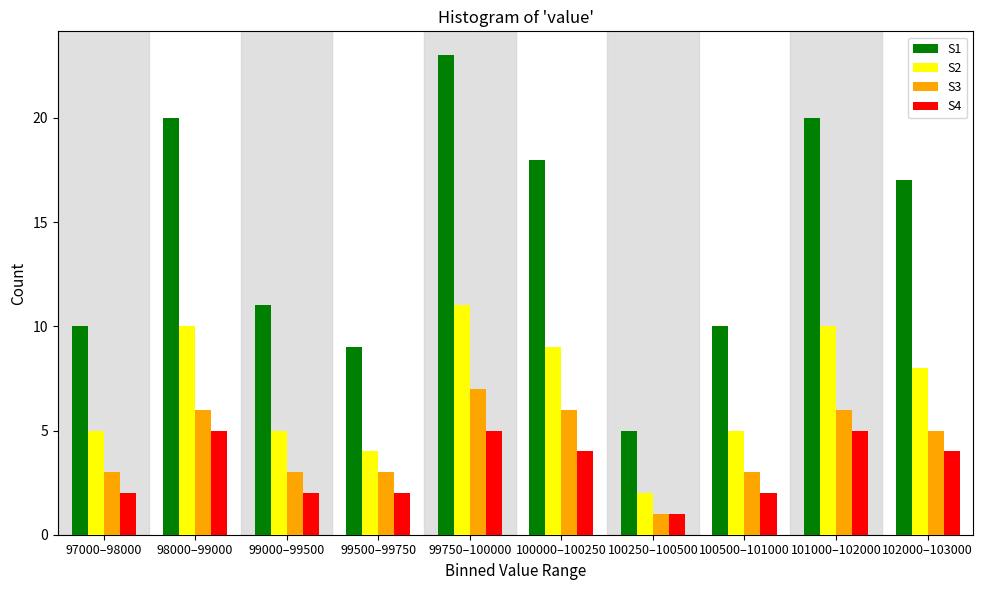

At 97000–98000, list the series in order from smallest to largest.

S4, S3, S2, S1